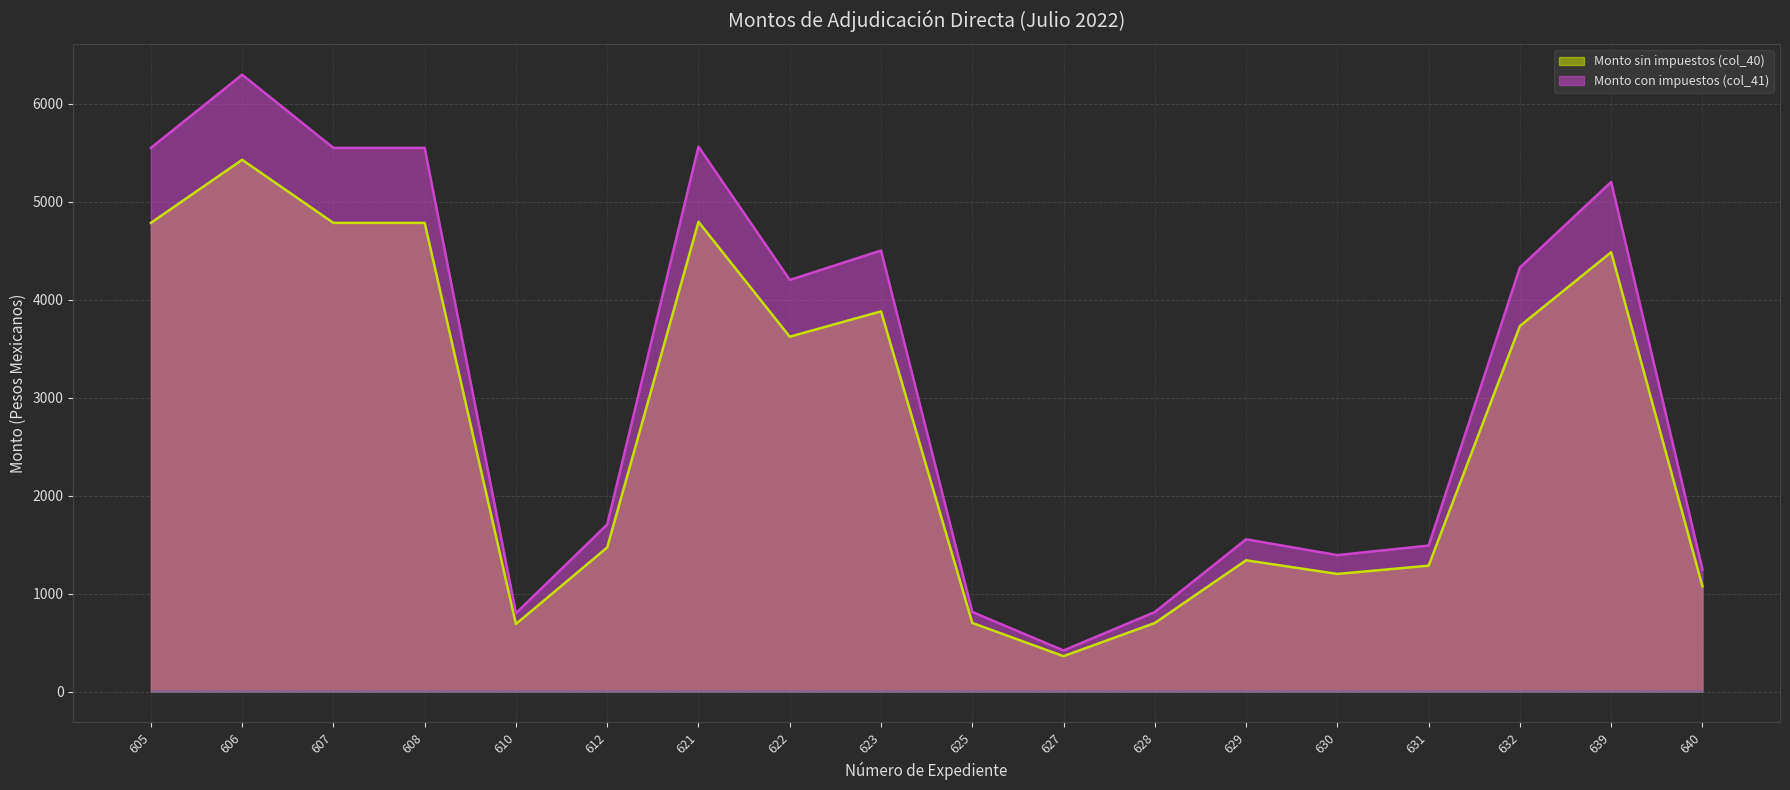

How many lines are shown in the chart?

2